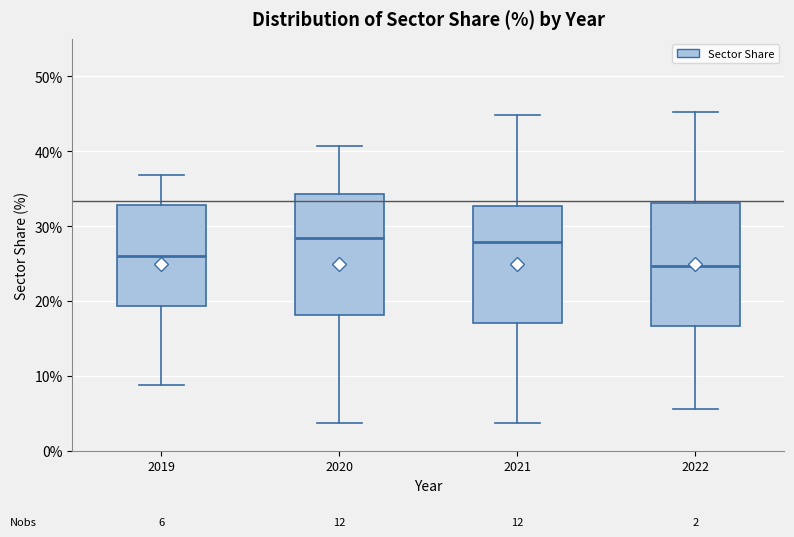

Which box has the lowest median line?

2022